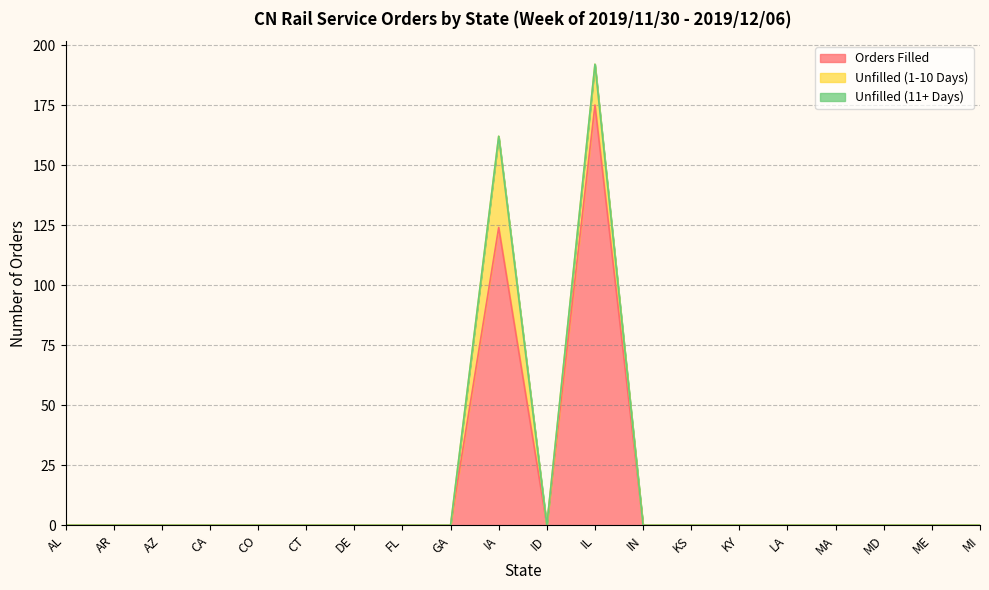

Does the chart have visible grid lines?

Yes